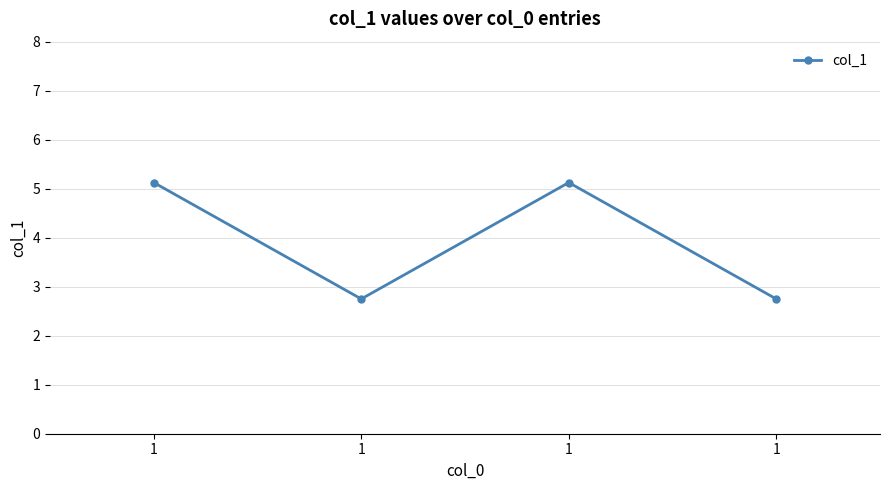

Is this an area chart (filled region under the line)?

No